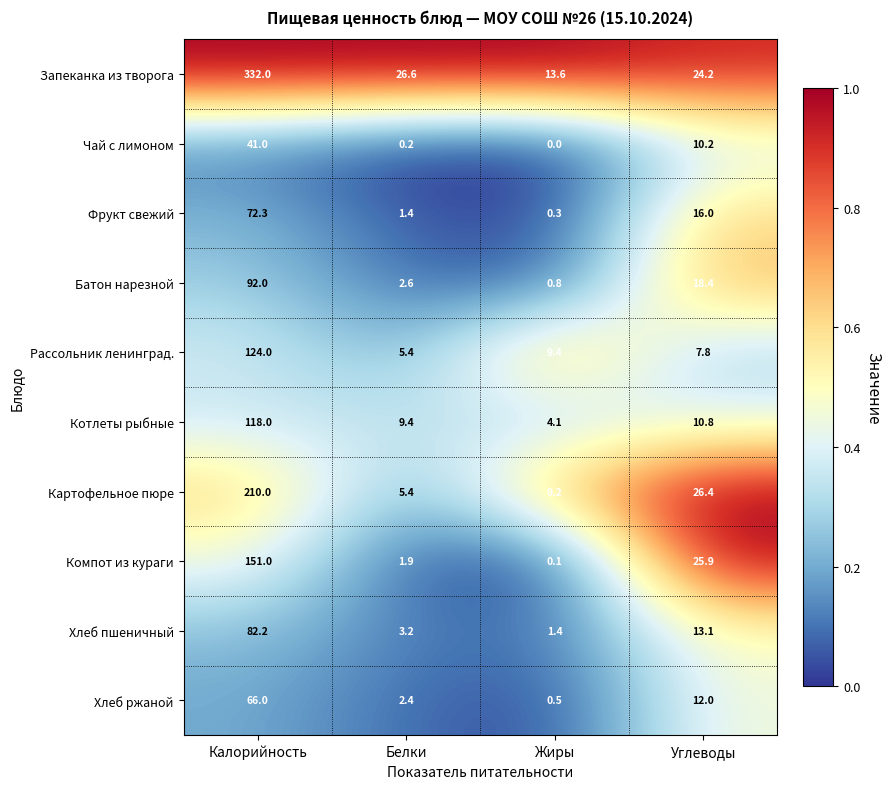

What is the maximum value for Фрукт свежий?

72.3